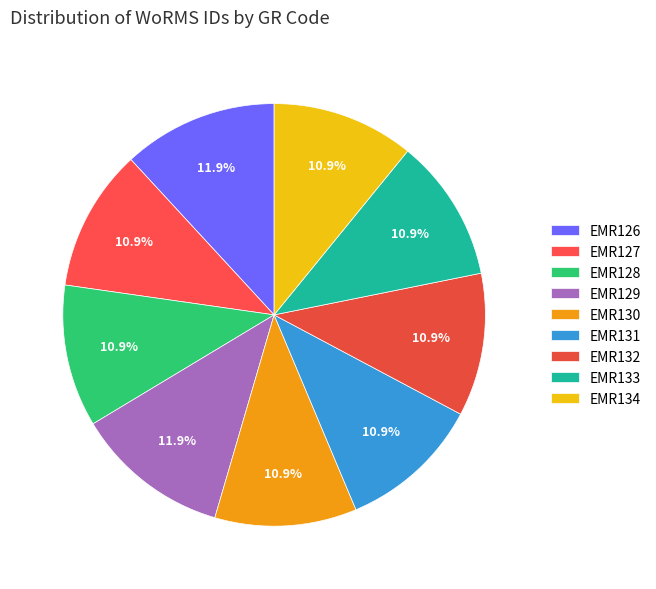

Which category has the smallest portion of the pie?

EMR130